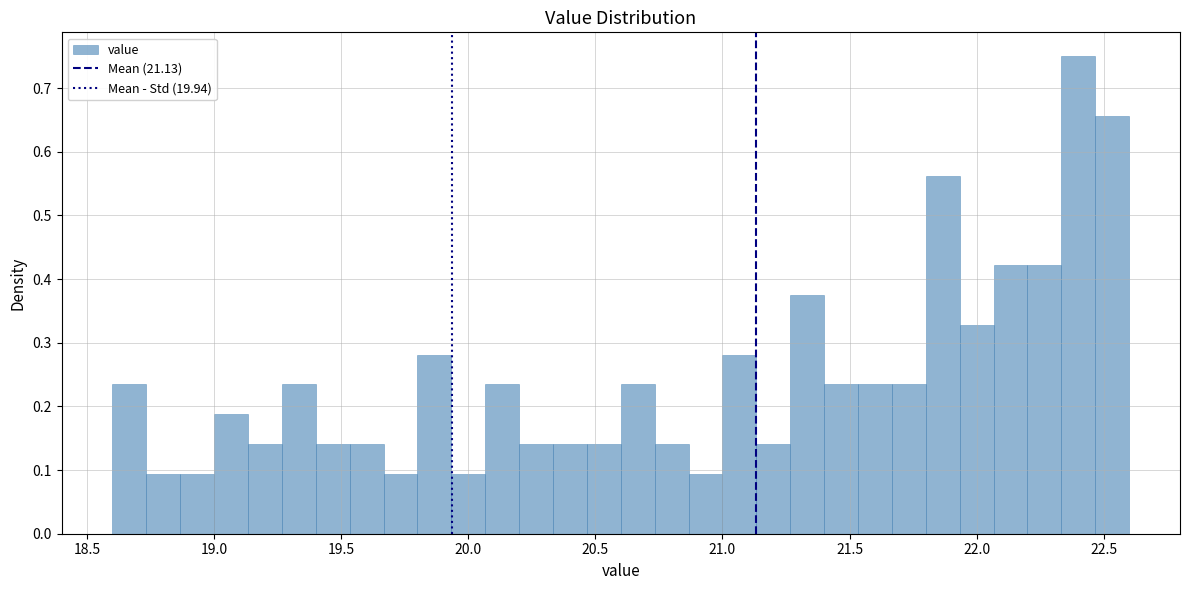

Read against the x-axis, roughly where is the centre of the tallest bar?

22.40